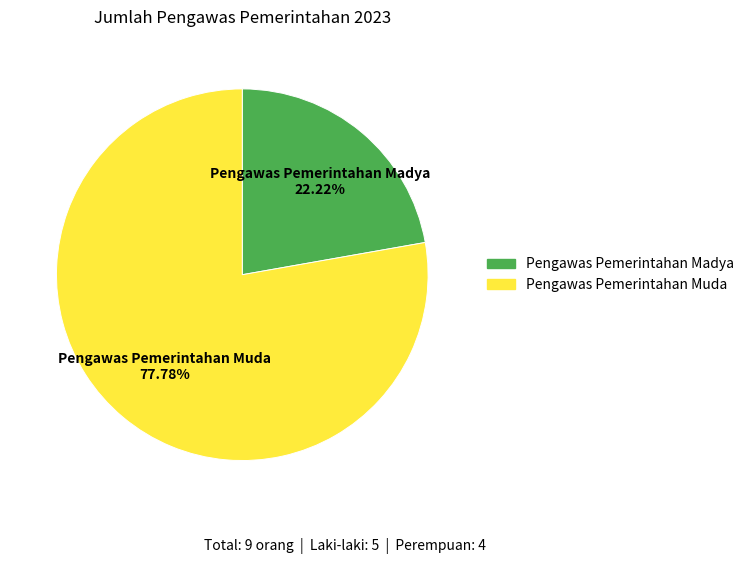

Rank the categories by value from lowest to highest.

Pengawas Pemerintahan Madya, Pengawas Pemerintahan Muda